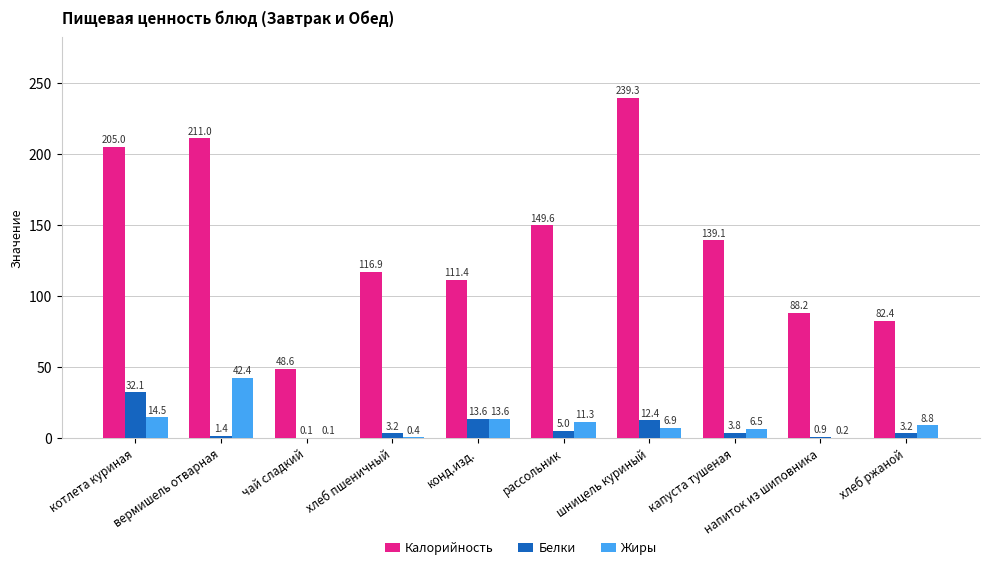

The Калорийность series shows 68.4 at шницель куриный. True or false?

False